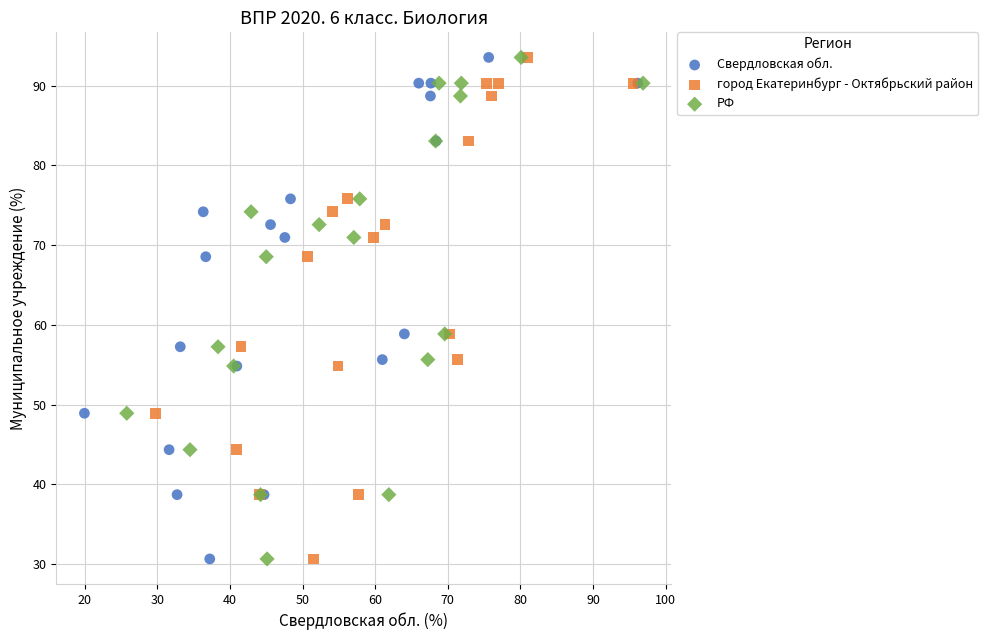

What are all the series names shown in the legend?

Свердловская обл., город Екатеринбург - Октябрьский район, РФ